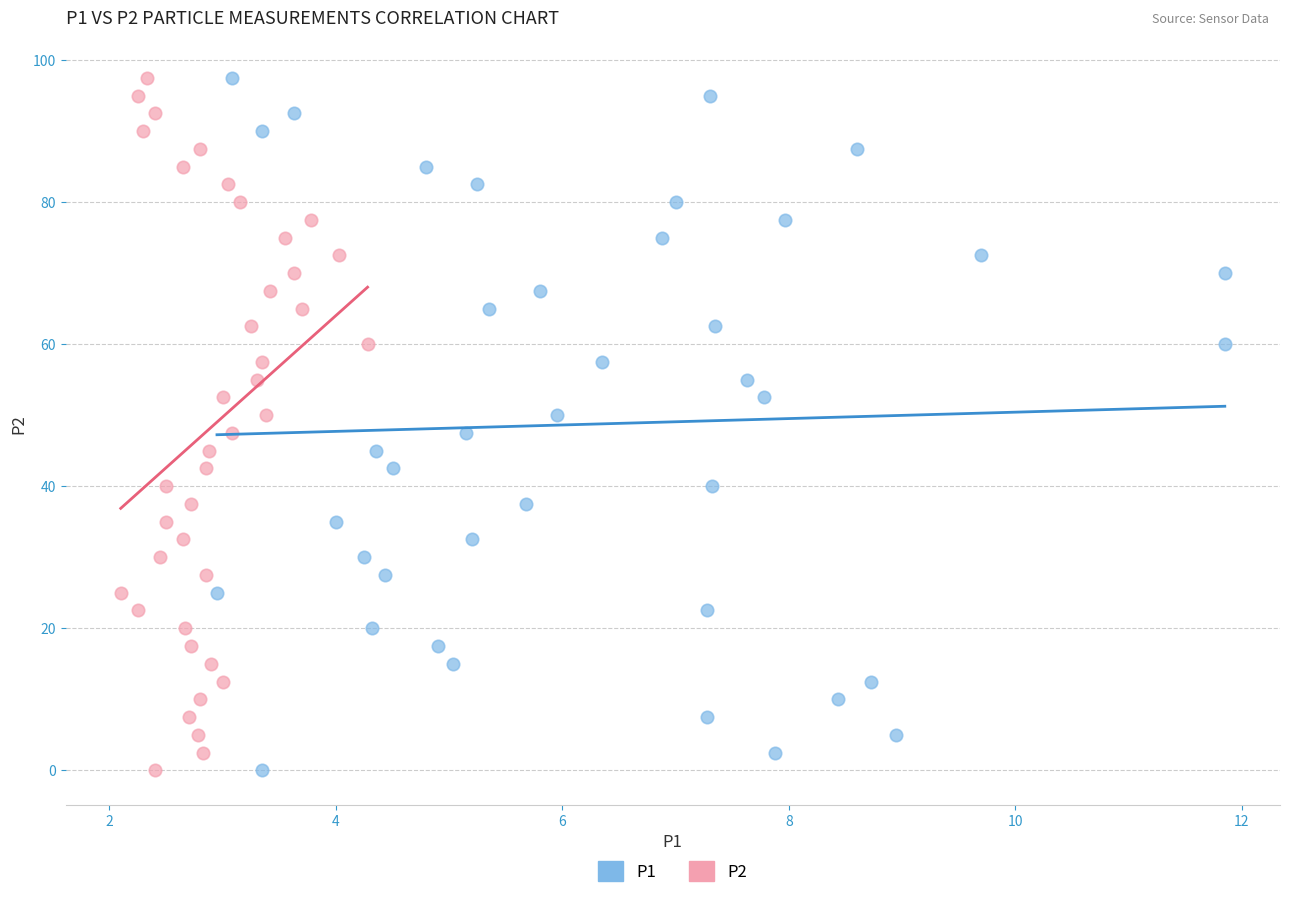

What are all the series names shown in the legend?

P1, P2